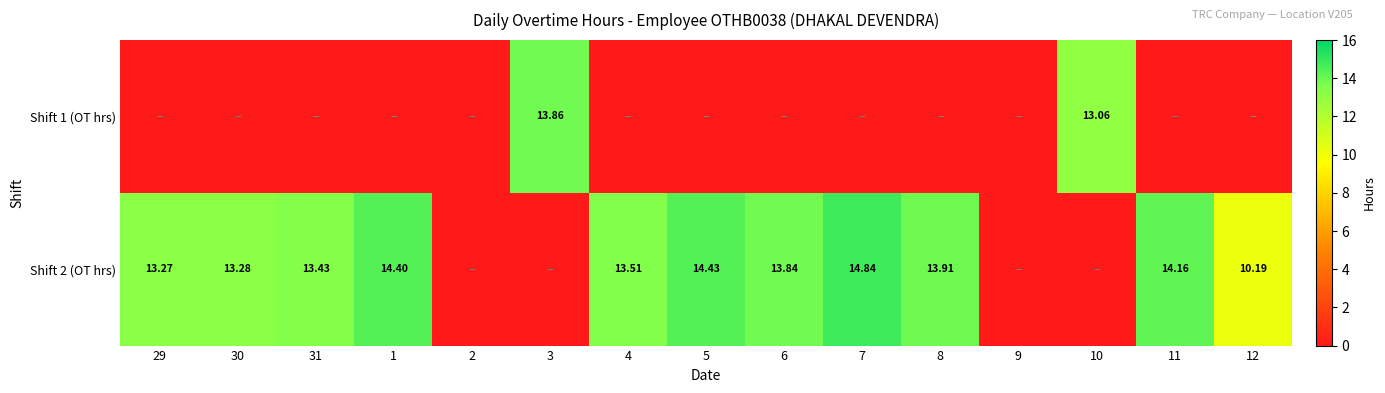

Which has a higher value, 1 or 5?

1